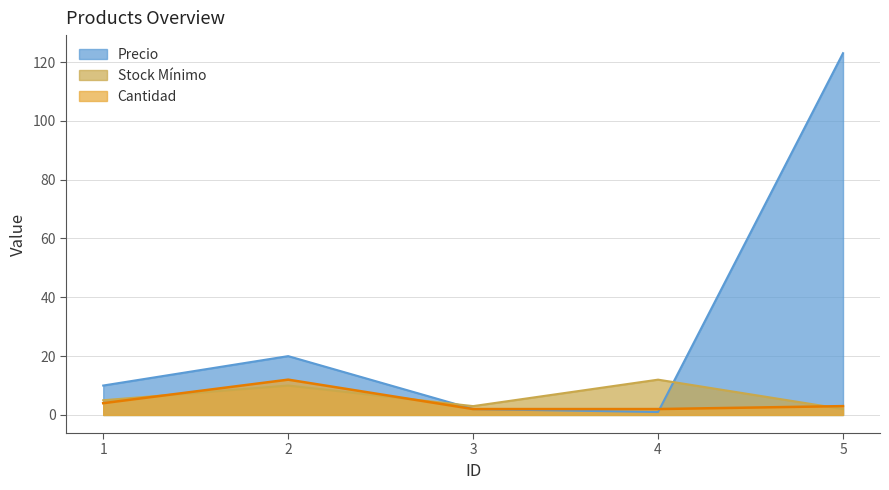

What is the sum of the Precio values at 1 and 2?

30